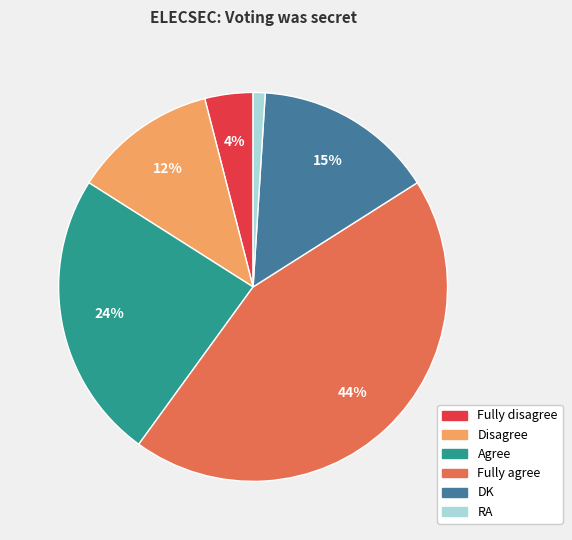

What is the largest slice in the pie chart?

Fully agree